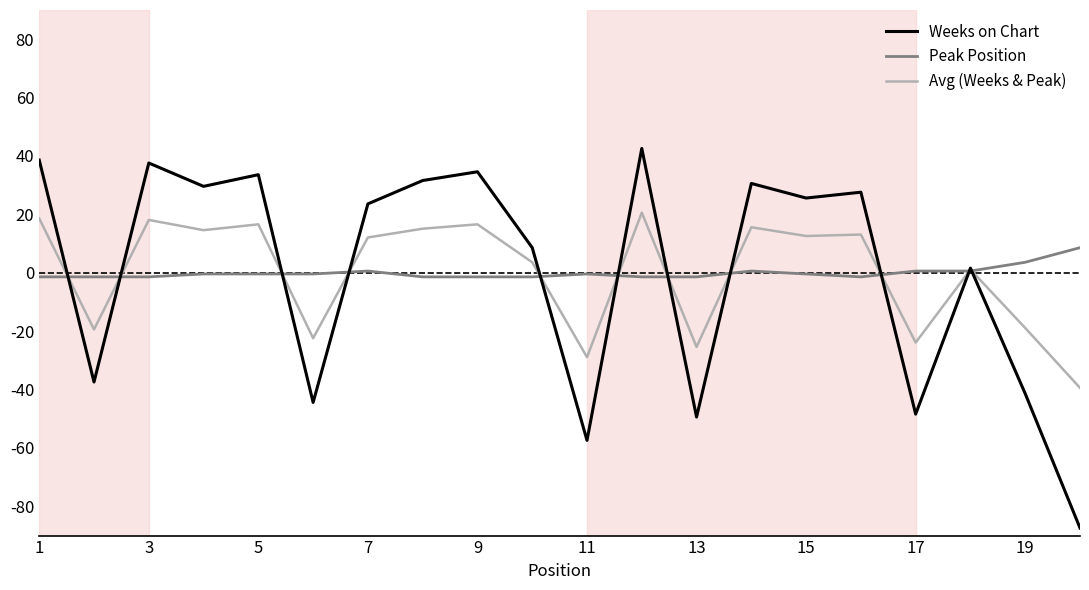

Which series has the widest spread of values?

Weeks on Chart